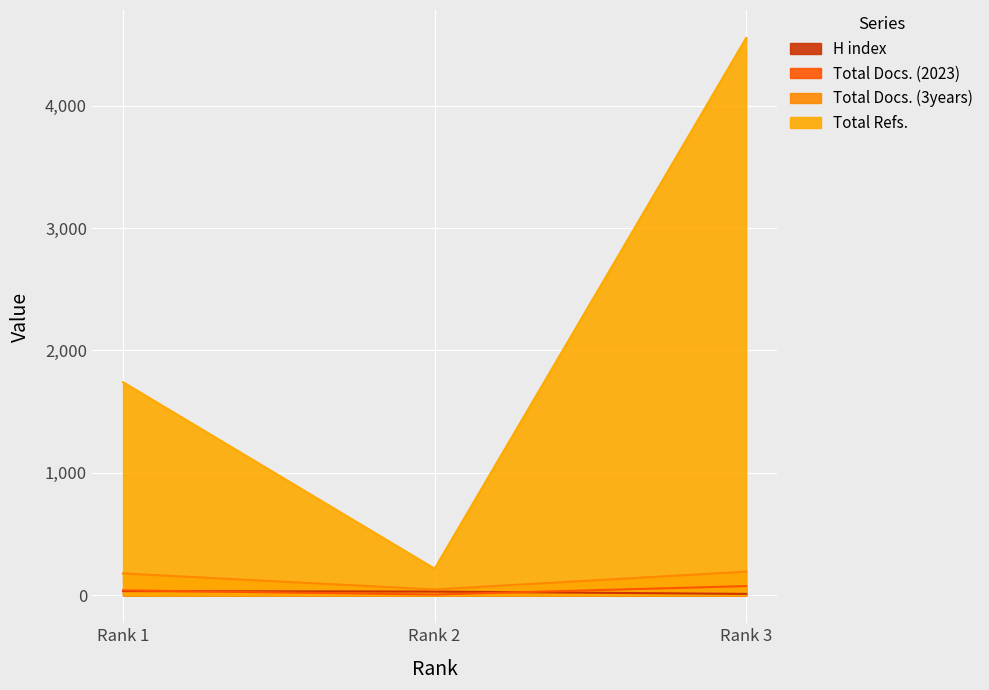

List the labels in order of Total Docs. (3years) value, smallest first.

Rank 2, Rank 1, Rank 3